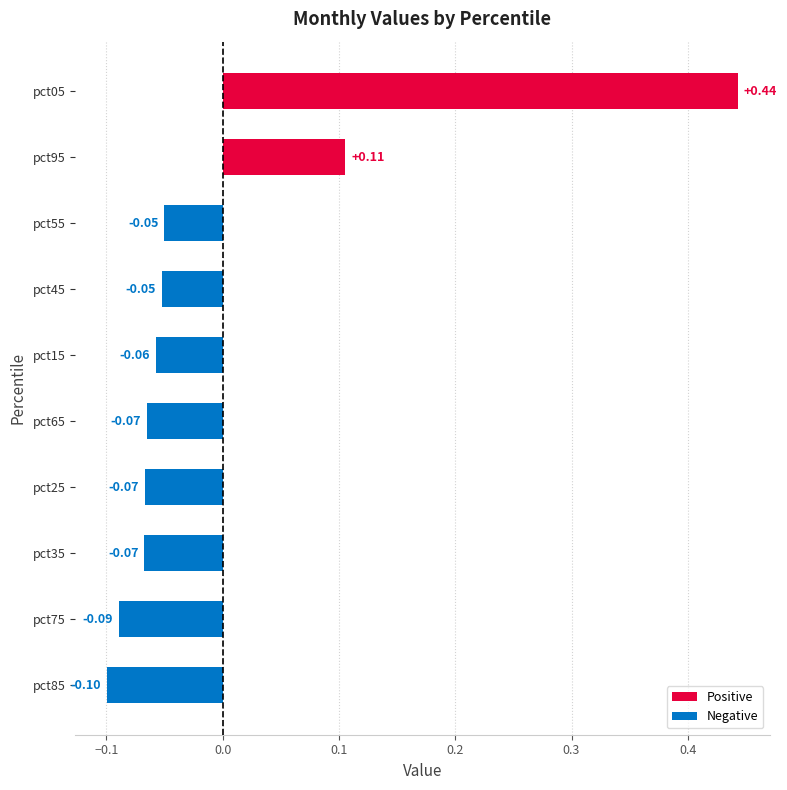

How many bars are there in total?

10